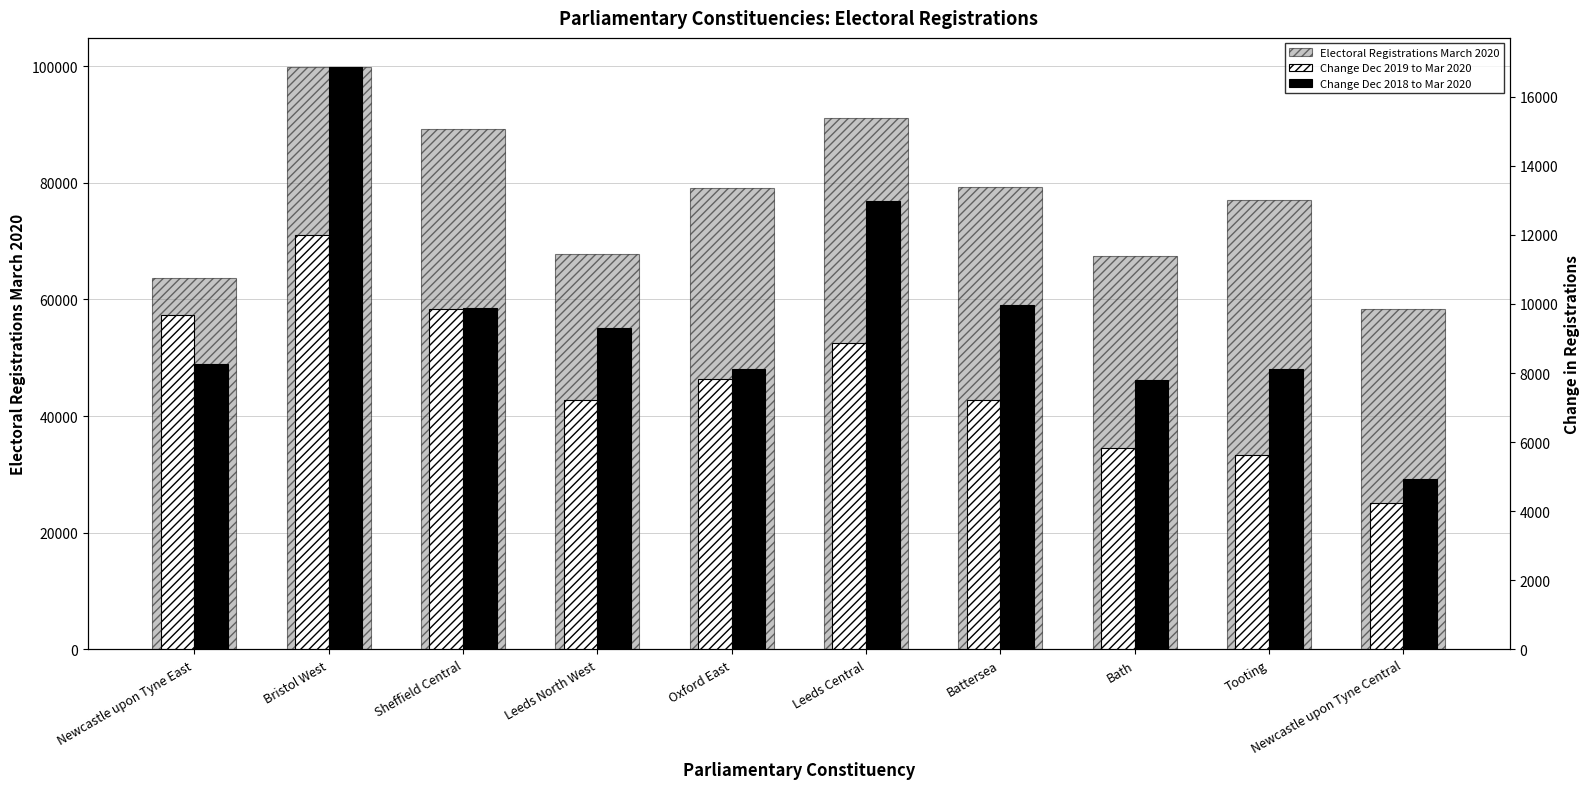

What is the total value across all series at Leeds North West?

84374